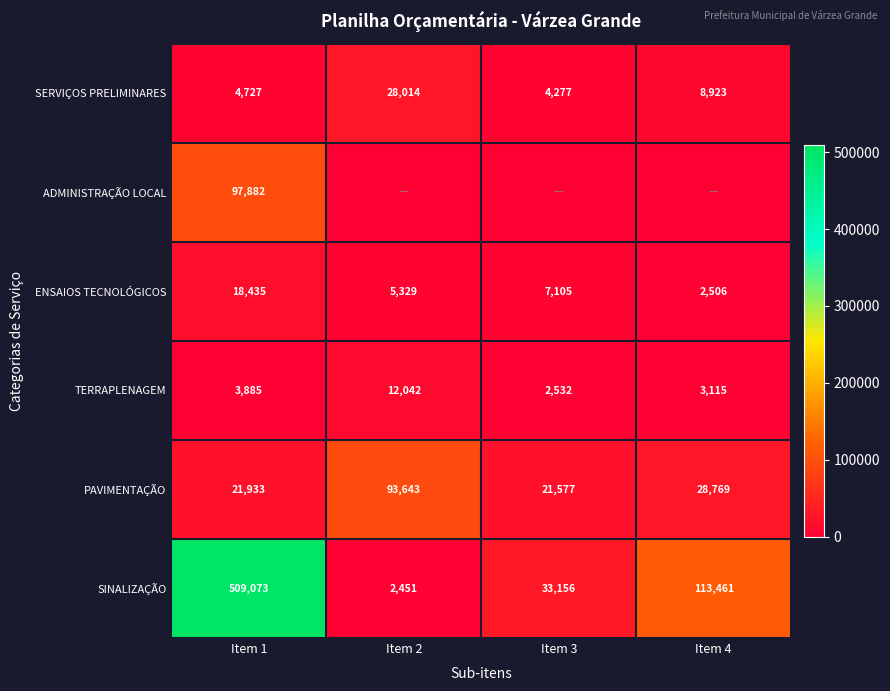

True or false: PAVIMENTAÇÃO has a value of 8518 at Item 1.

False